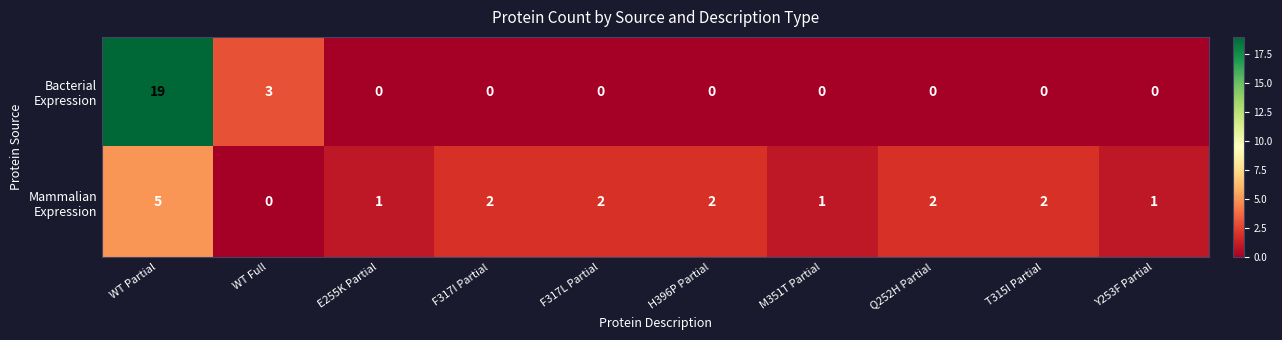

Which category has the highest value across all series?

WT Partial